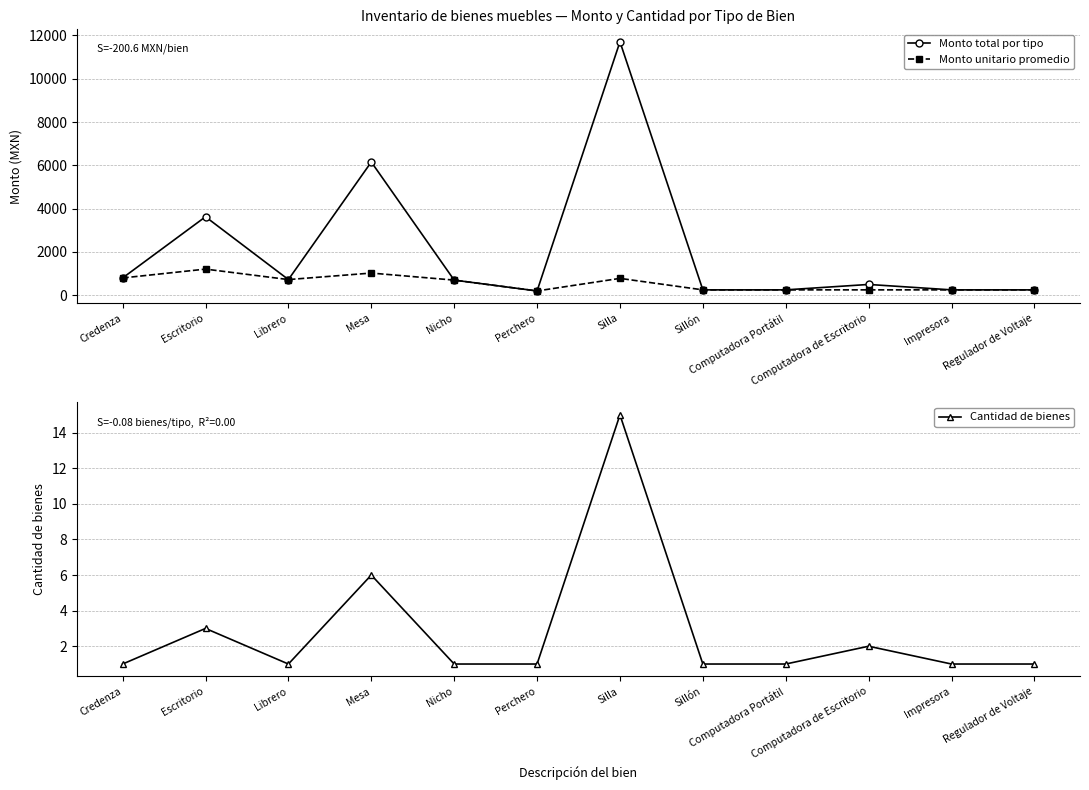

How many distinct data groups are displayed?

3